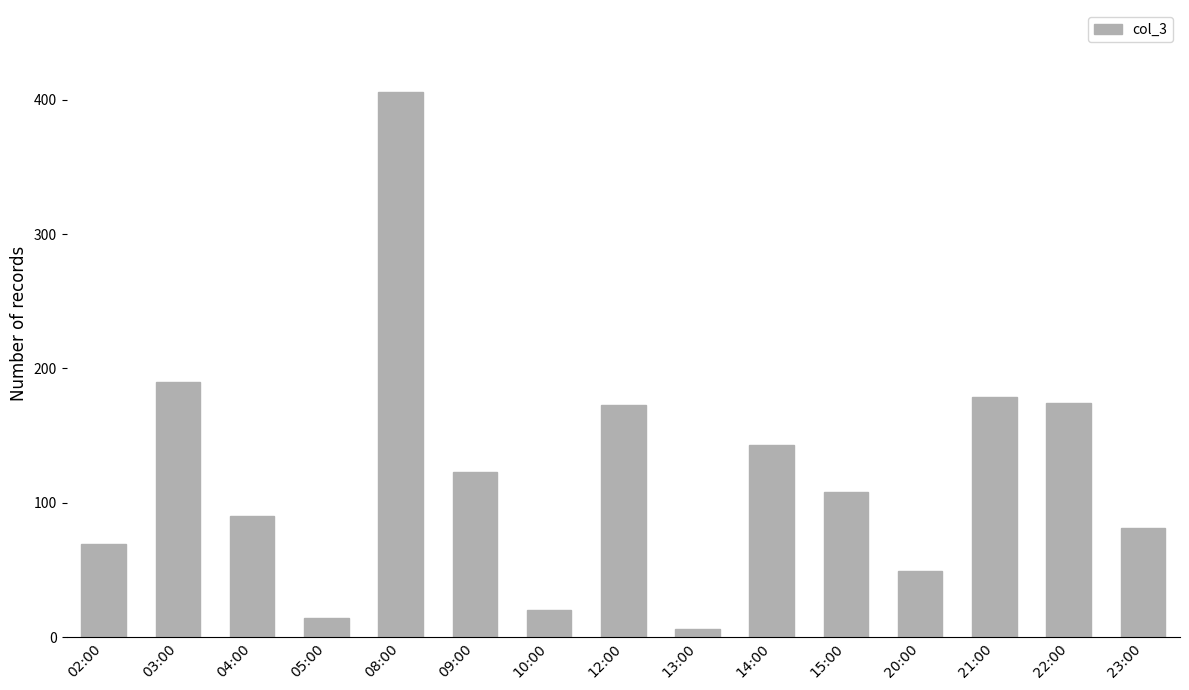

What is the ratio of the value at 04:00 to the value at 03:00?

0.5